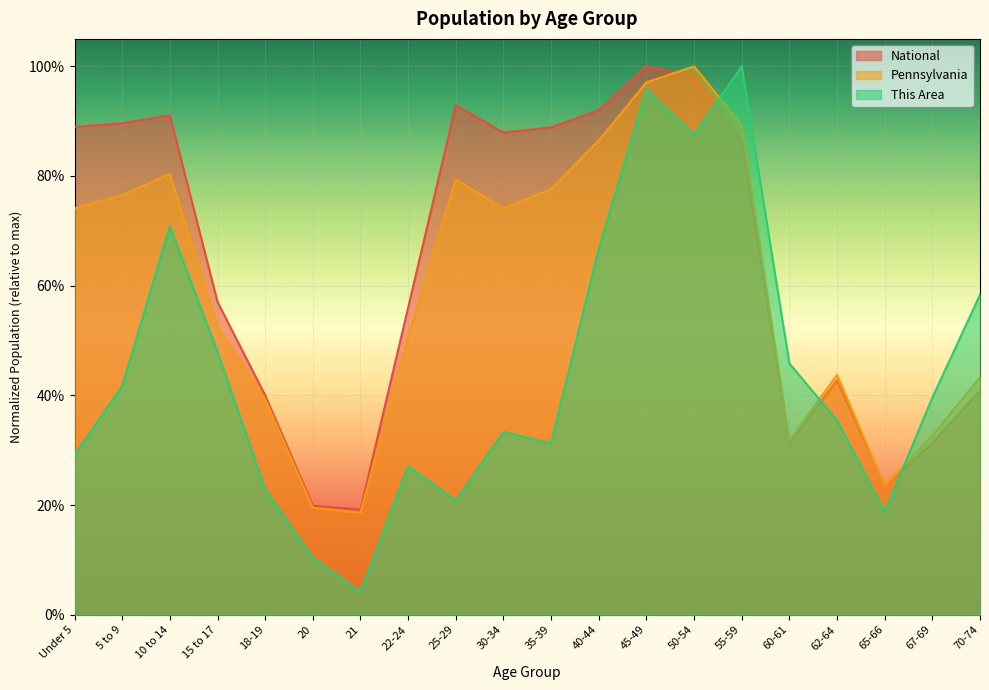

What is the difference between the maximum and minimum values in the National series?

0.8